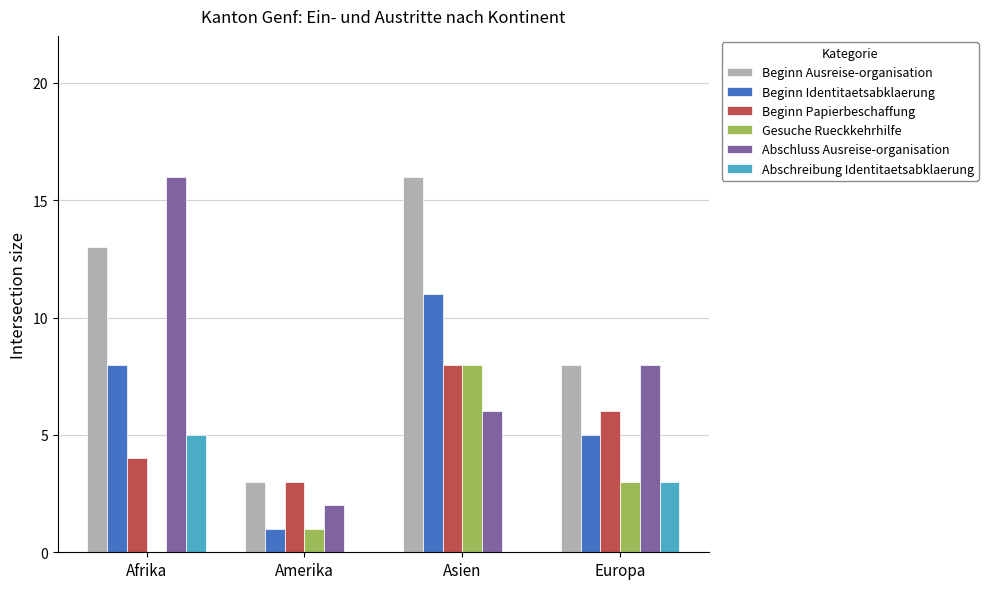

True or false: Beginn Papierbeschaffung has a value of 3 at Amerika.

True